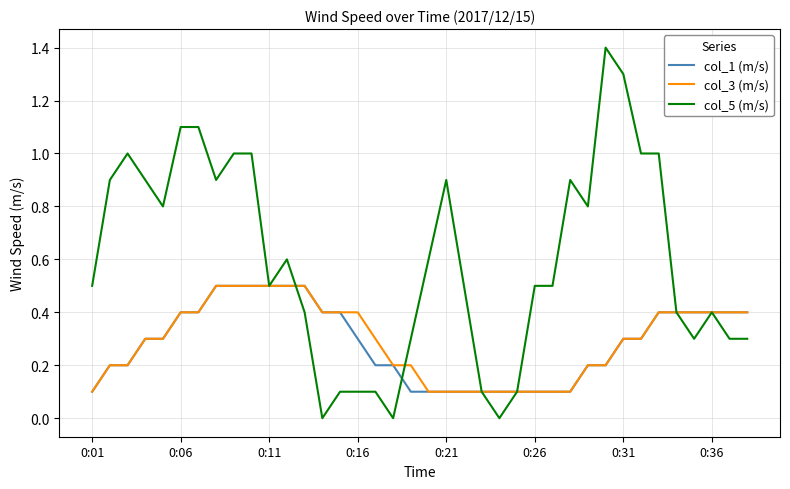

Which series has the widest spread of values?

col_5 (m/s)